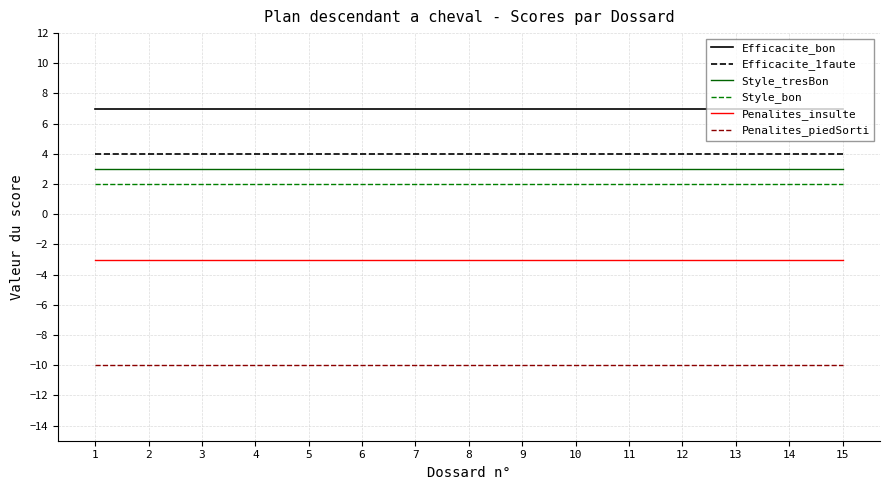

What is the highest value of the Style_tresBon series?

3